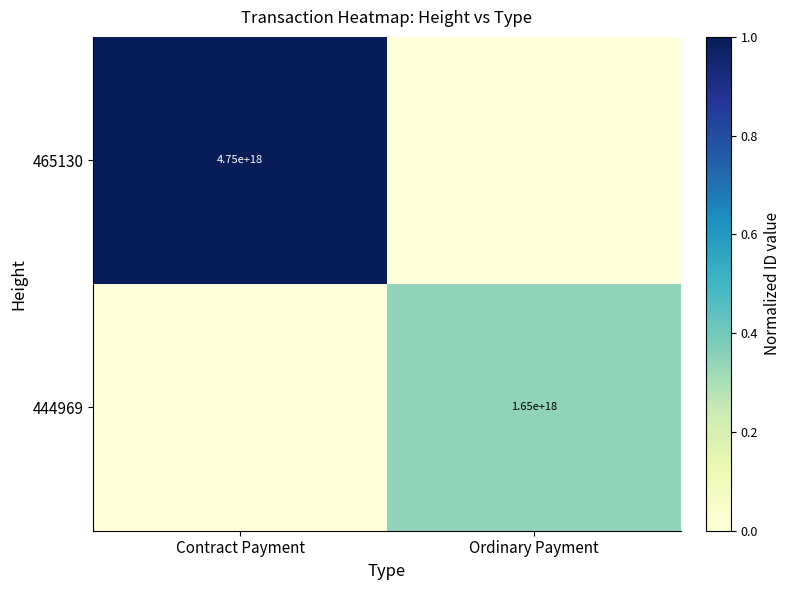

The value of 444969 at Ordinary Payment is 1650000000000000000. True or false?

True